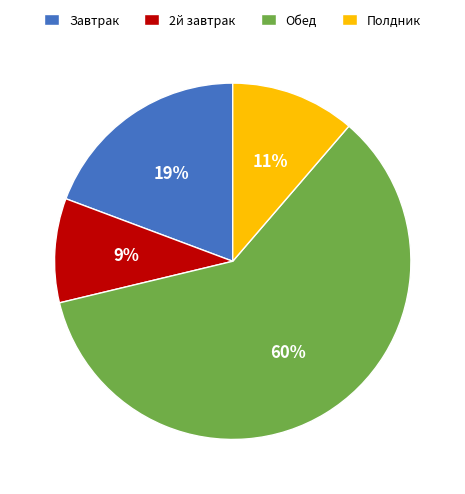

To the nearest percent, what is the difference between the 2й завтрак and Завтрак slice percentages?

10%